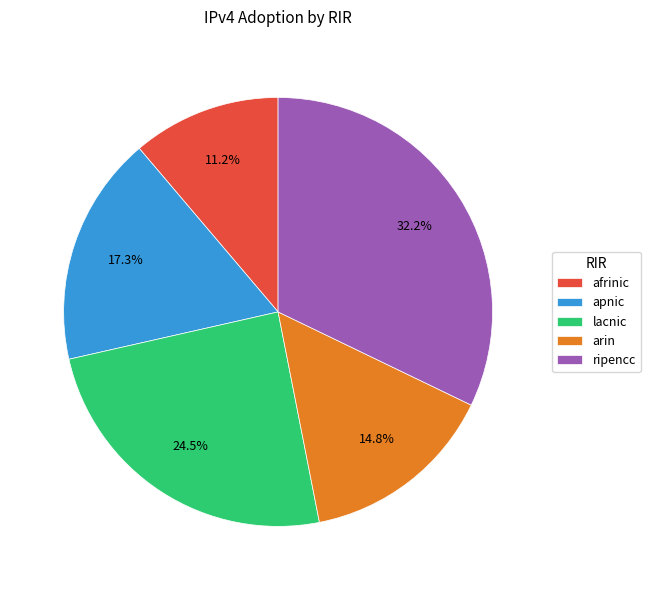

To the nearest percent, what is the average slice percentage?

20%